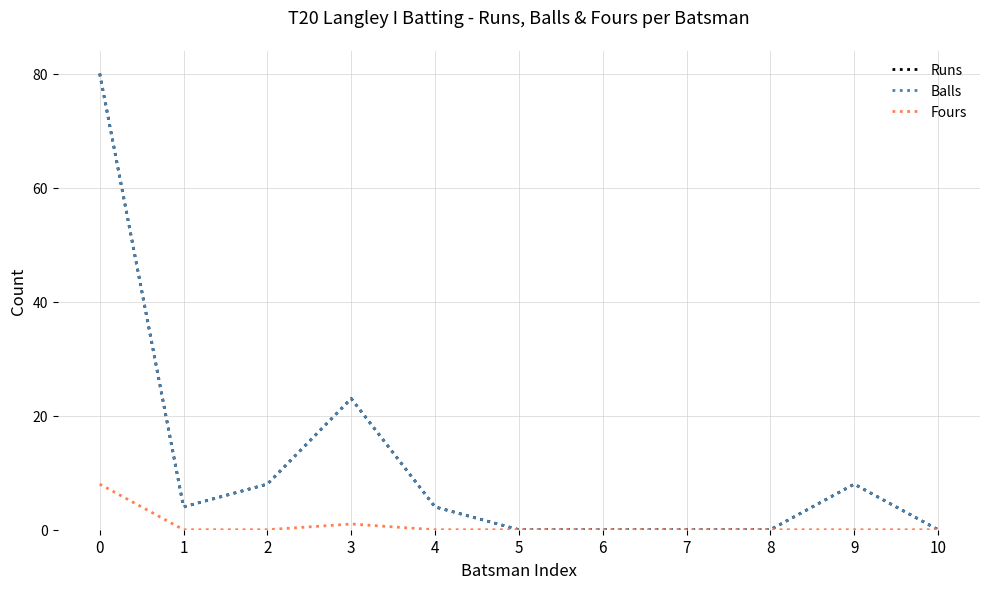

At 4, list the series in order from largest to smallest.

Runs, Balls, Fours